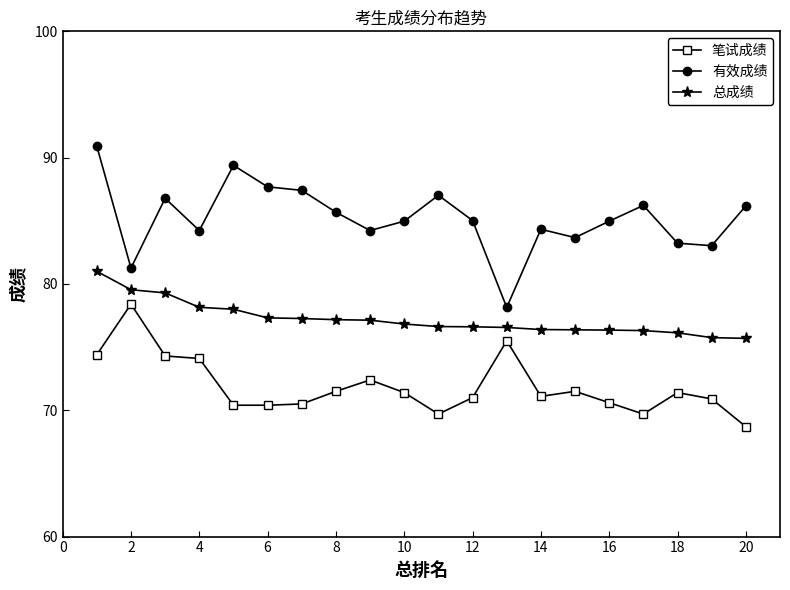

In 有效成绩, how many points are lower than both neighbors (excluding endpoints)?

6